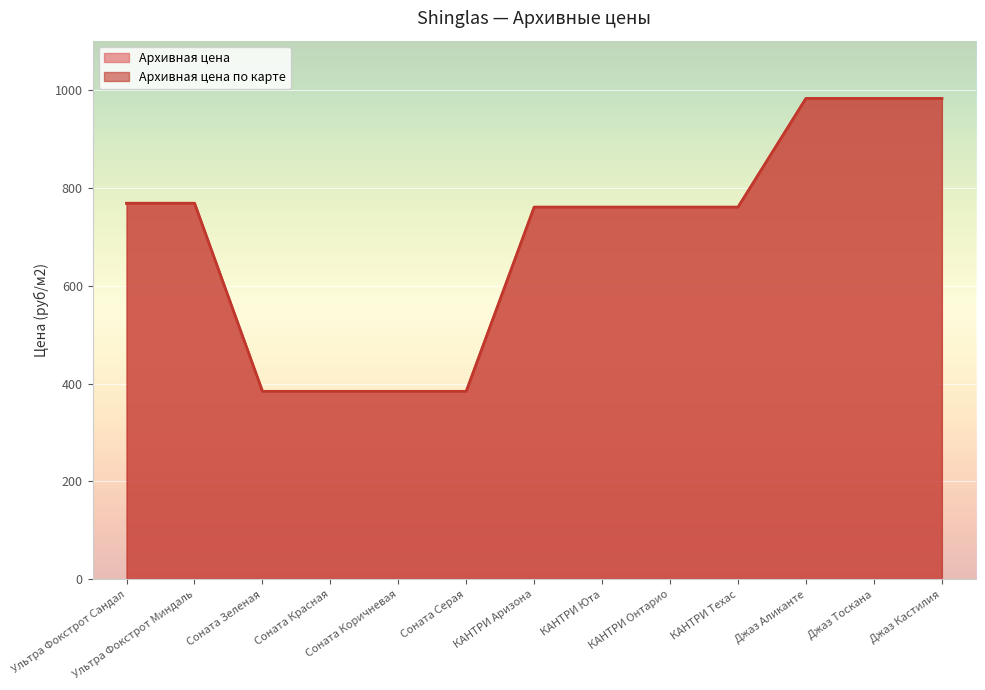

Which series has the widest spread of values?

Архивная цена